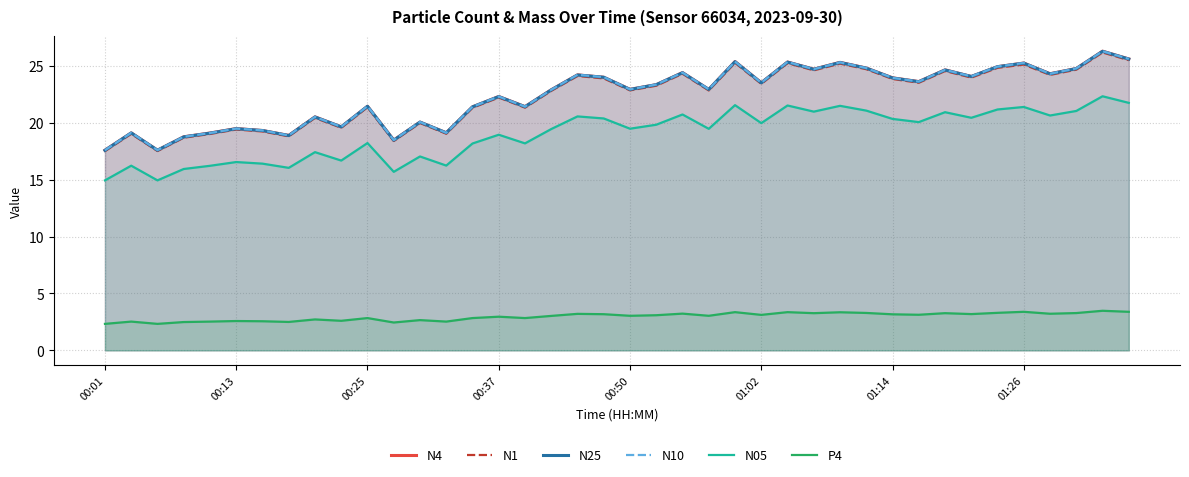

True or false: N4 and N05 intersect in this chart.

False